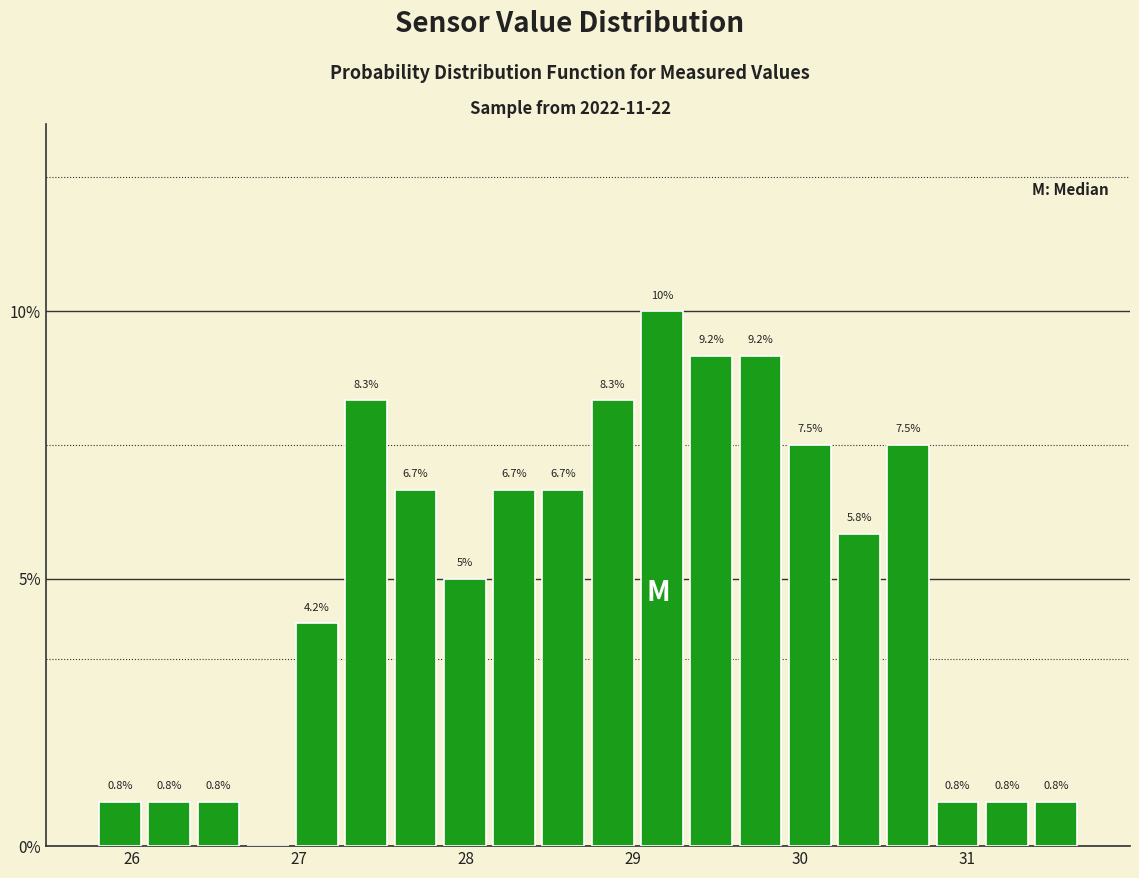

Read against the x-axis, roughly where is the centre of the tallest bar?

29.2